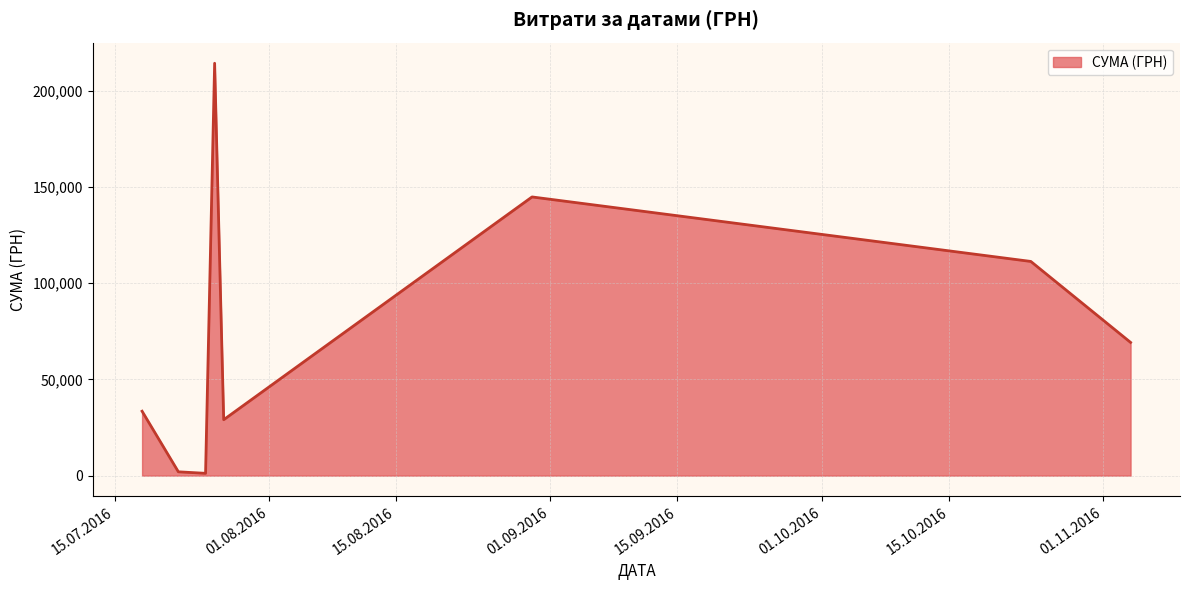

What is the greatest value displayed?

214373.3